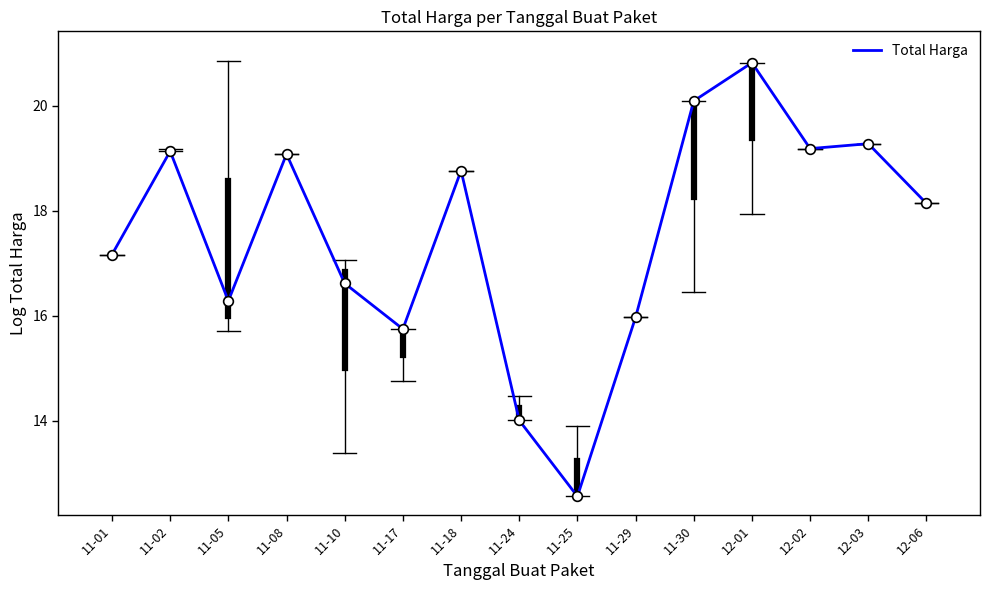

What position from the left is 11-02?

2